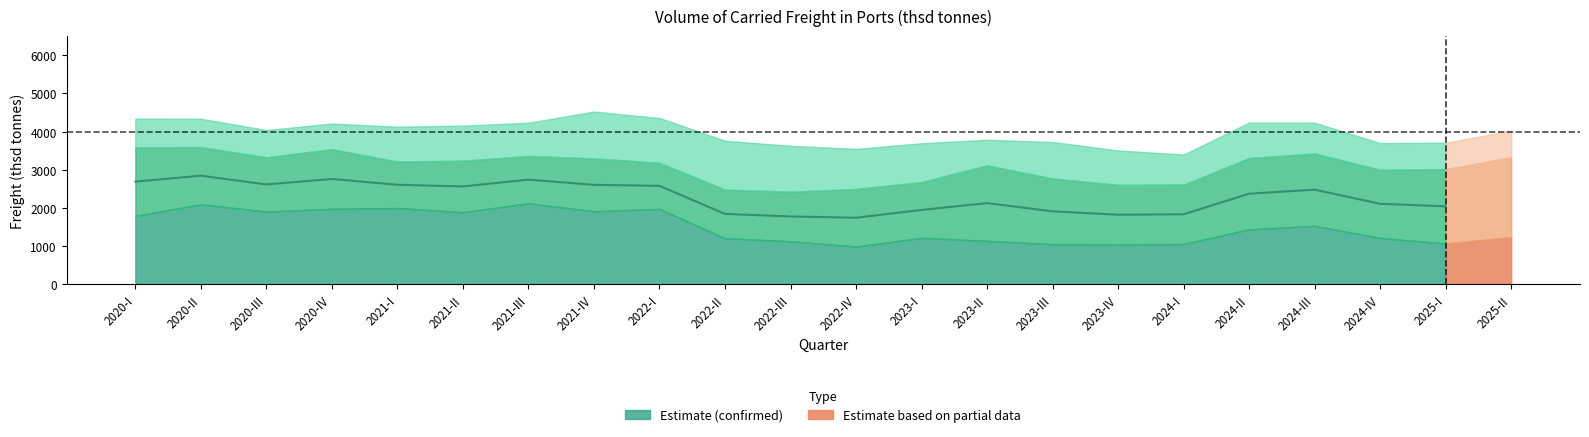

Where does the Liquid bulk series first go above 1437?

2020-I